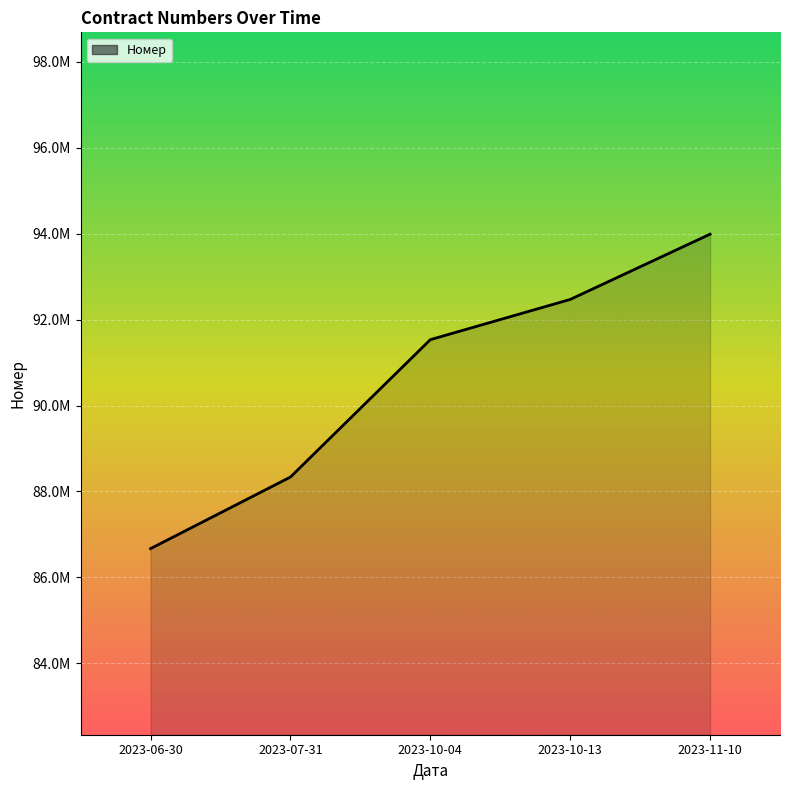

List the labels in order of value, smallest first.

2023-06-30, 2023-07-31, 2023-10-04, 2023-10-13, 2023-11-10